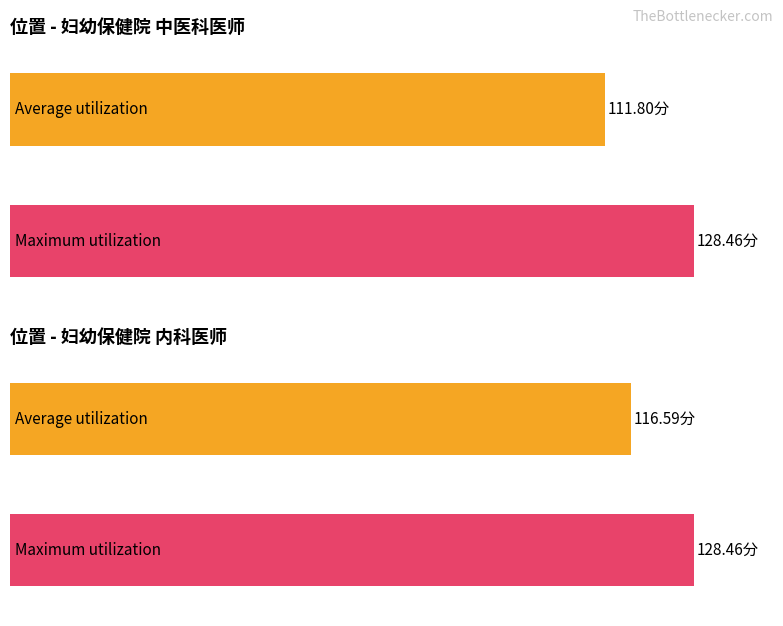

The value of Average utilization at 朱欣玥 is 169.4. True or false?

False